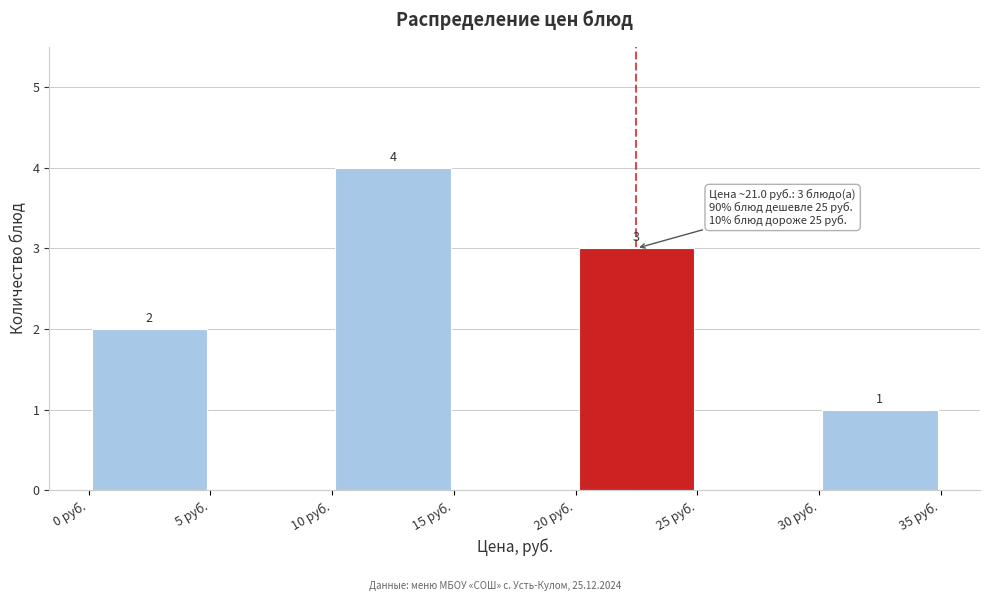

Which range on the x-axis has the tallest bar?

10 to 15